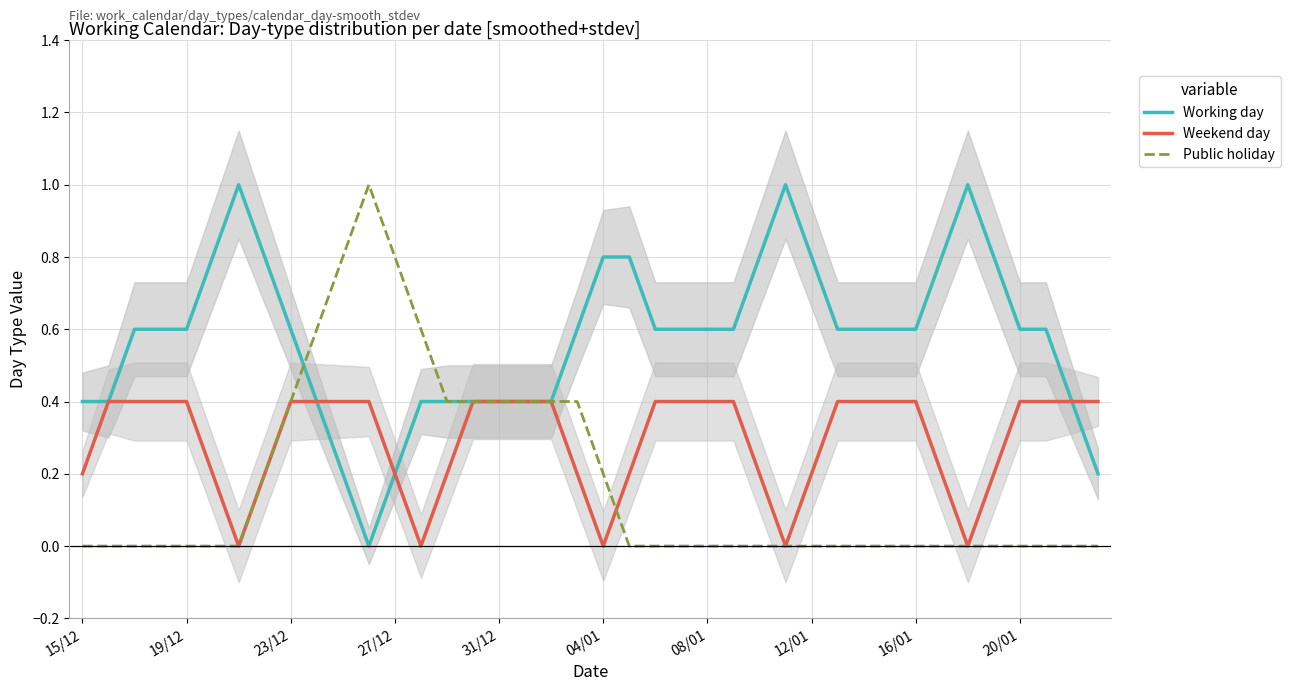

What is the highest value of the Weekend day series?

0.4